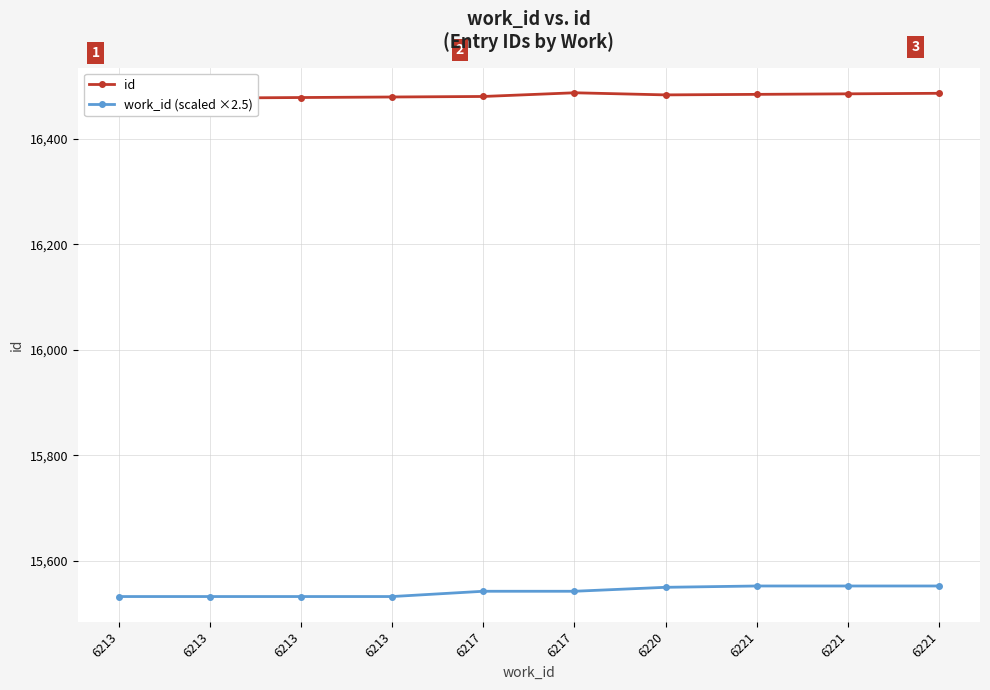

The id series shows 16479.0 at 6213. True or false?

True